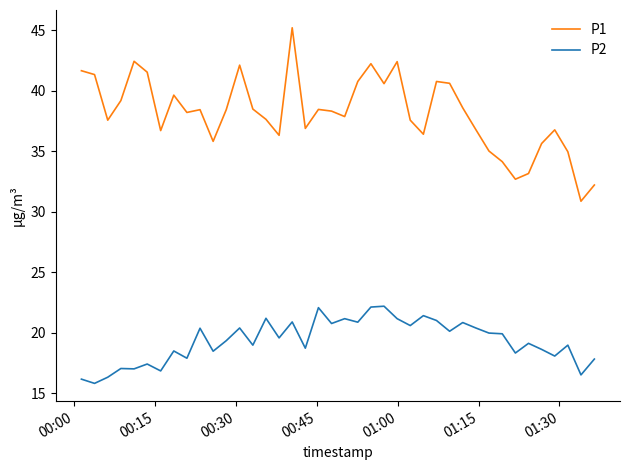

Which series has the largest range (max minus min)?

P1